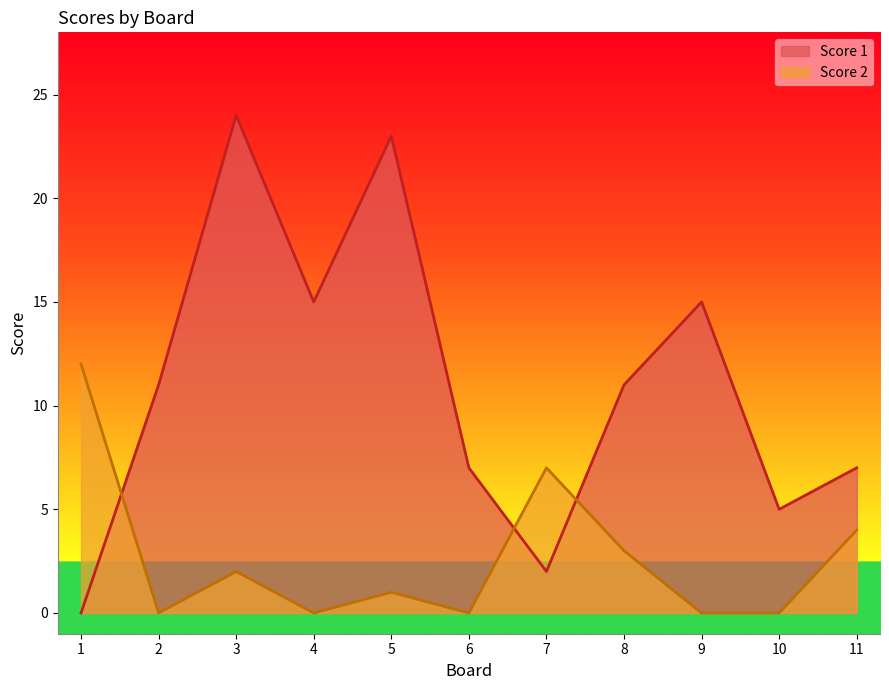

In Score 1, how many points are higher than both neighbors (excluding endpoints)?

3